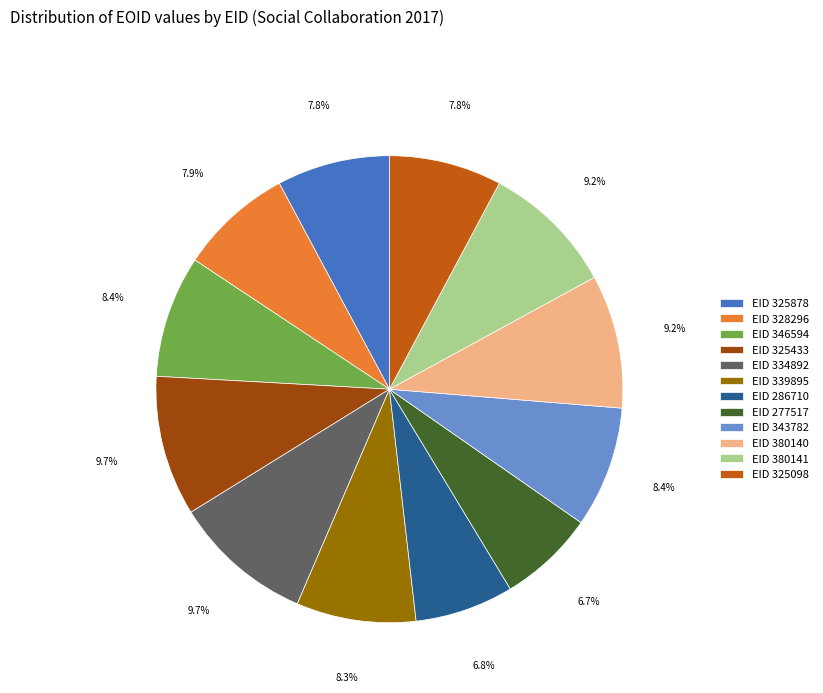

Does any single category account for the majority?

No